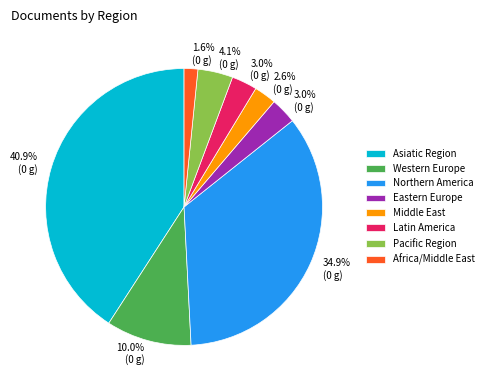

Is Asiatic Region the majority of the pie?

No